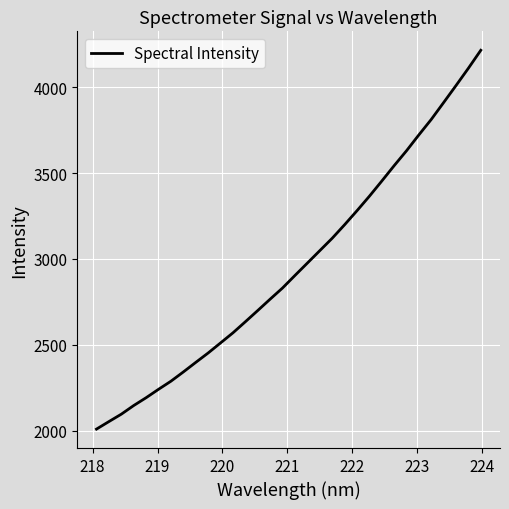

Reading right to left, list all the values displayed in this chart.

4215.0	4110.5	4009.7	3910.7	3812.3	3722.3	3629.6	3542.7	3452.9	3364.6	3280.4	3198.7	3120.0	3047.9	2975.7	2903.8	2830.8	2765.8	2699.6	2634.2	2569.7	2510.8	2452.2	2397.4	2341.8	2287.9	2240.7	2191.8	2146.2	2095.8	2052.7	2009.0